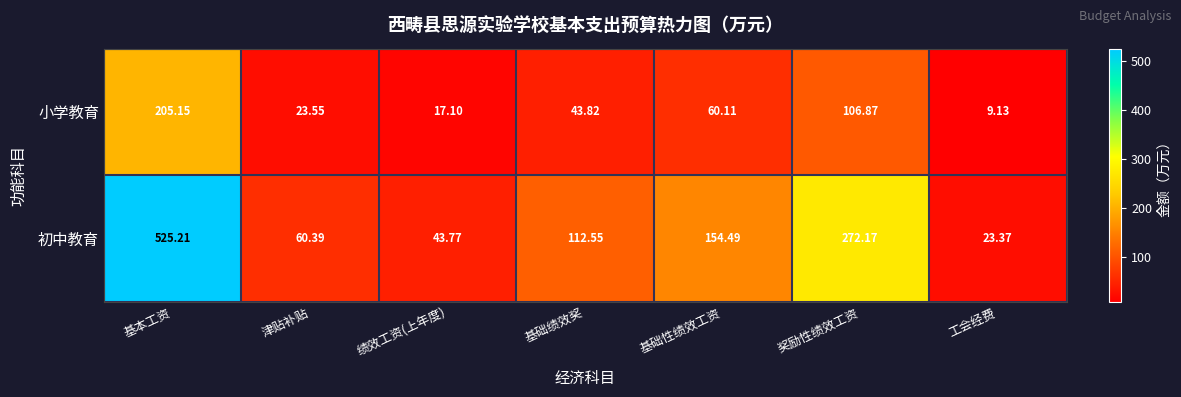

What is the spread (max minus min) of values at 绩效工资(上年度)?

26.7